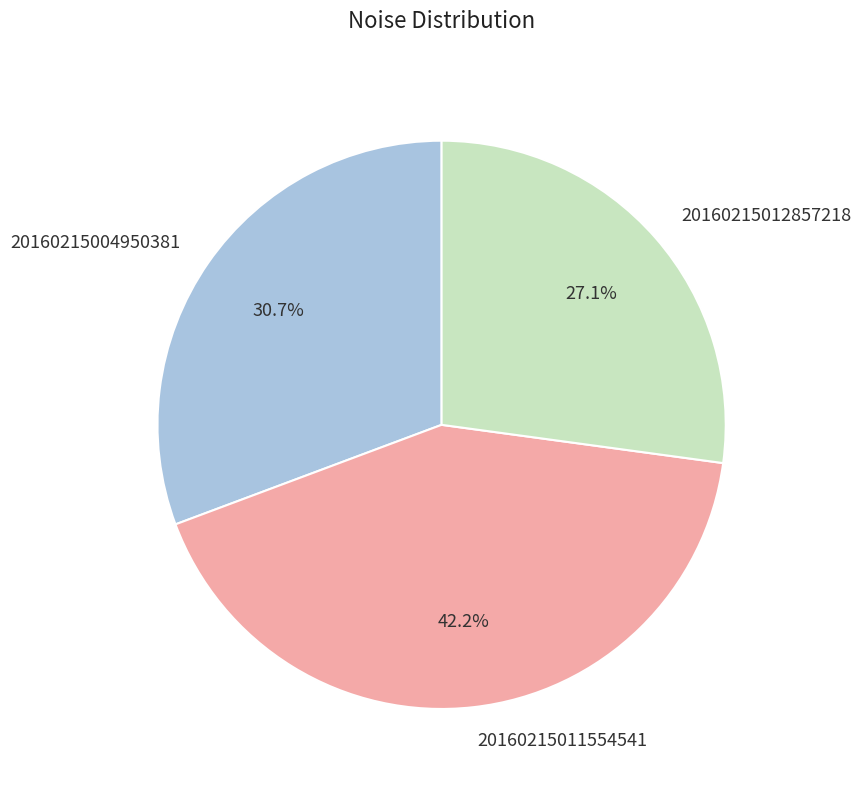

Is there a majority slice in this chart?

No